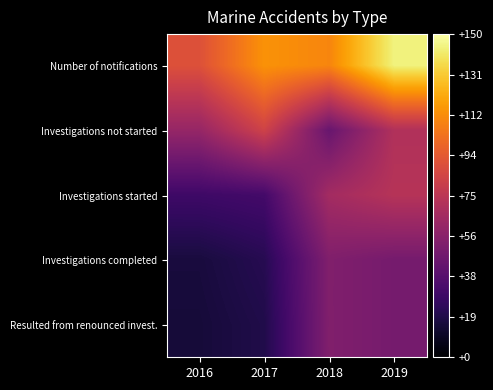

Which series has the largest total across all categories?

Number of notifications